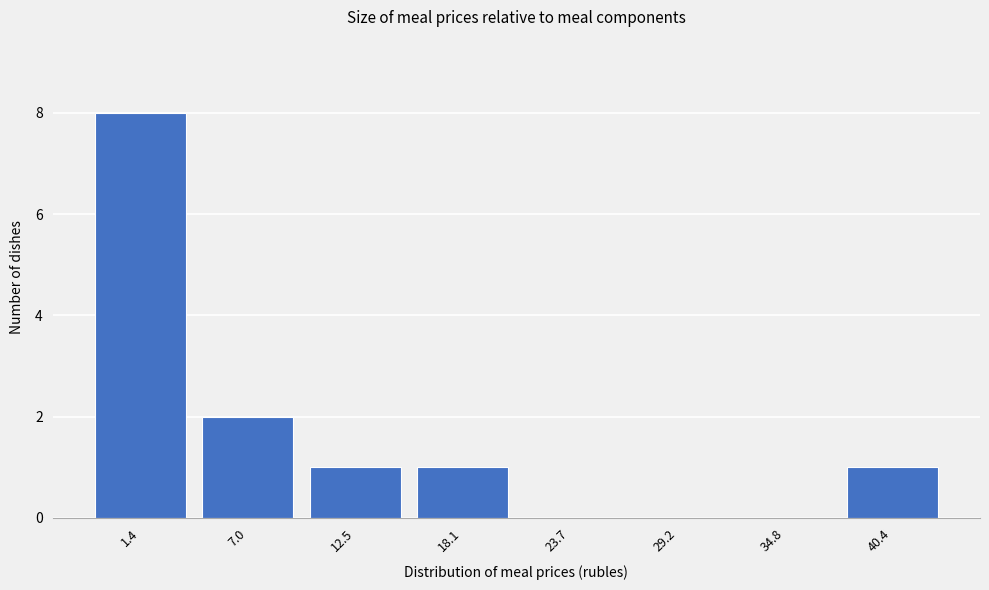

Reading right to left, transcribe all the data shown in this chart.

40.4=1	34.8=0	29.2=0	23.7=0	18.1=1	12.5=1	7.0=2	1.4=8